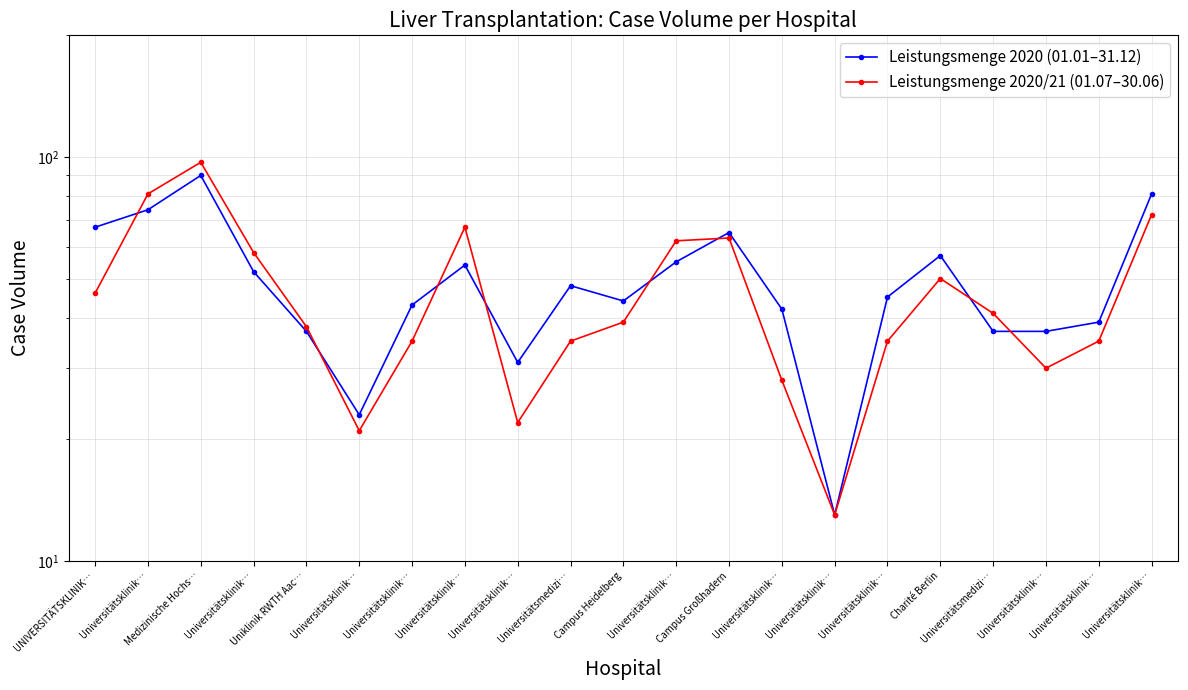

What is the total value across all series at Universitätsklinik…?

155